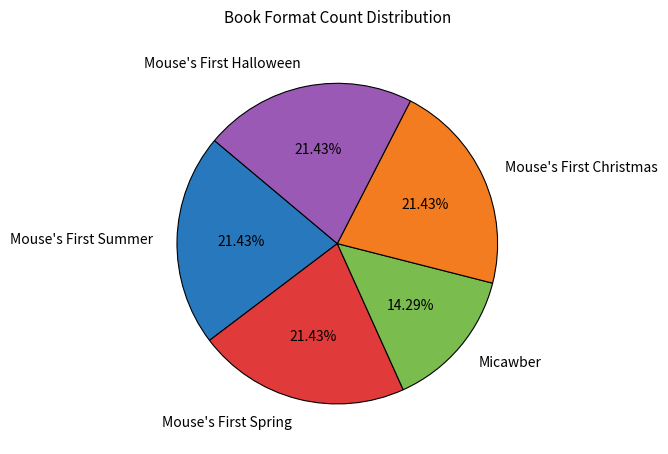

To the nearest percent, what is the average slice percentage?

20%